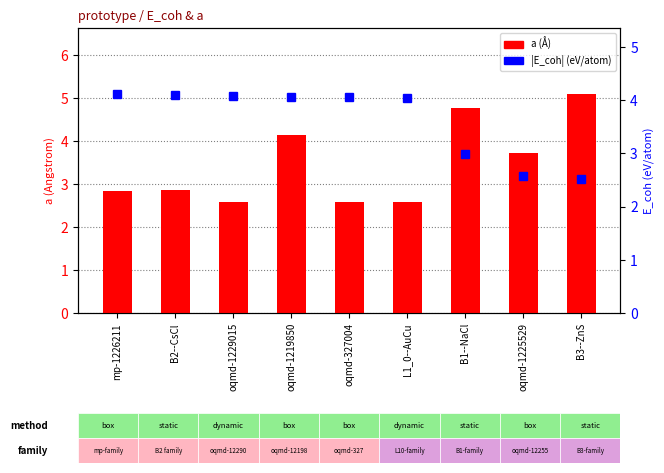

What is the sum of the a (Å) values at L1_0--AuCu and oqmd-1225529?

6.3